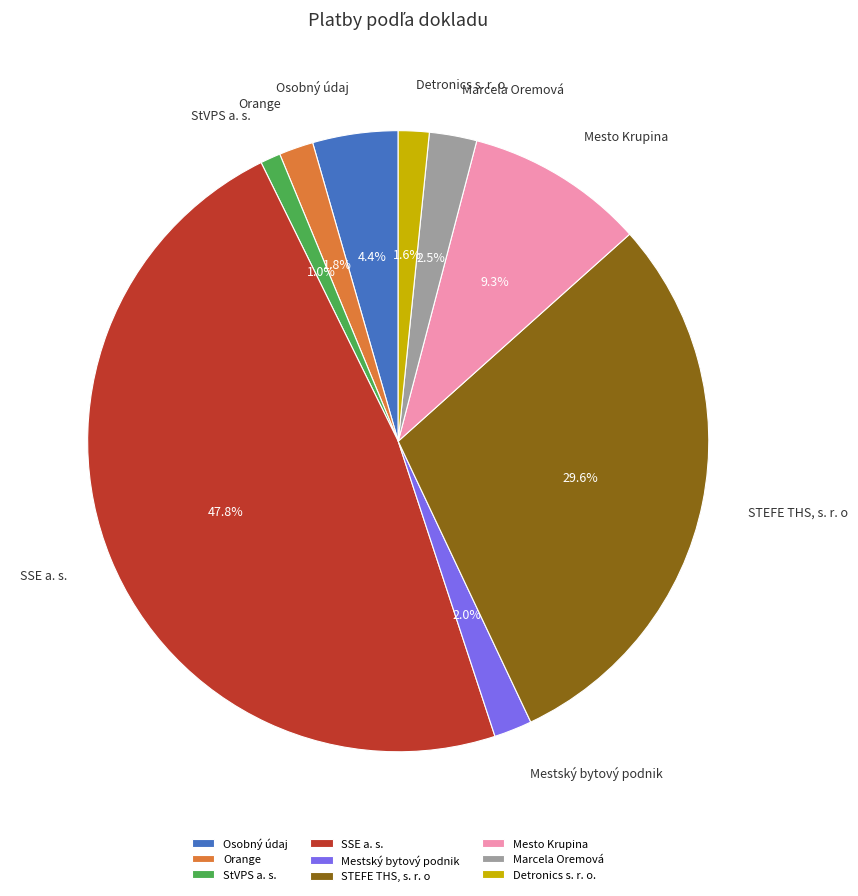

Between SSE a. s. and Osobný údaj, which is larger?

SSE a. s.